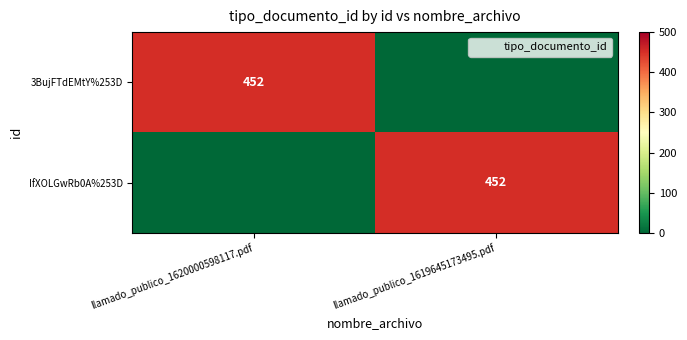

True or false: IfXOLGwRb0A%253D has a value of 268 at llamado_publico_1619645173495.pdf.

False